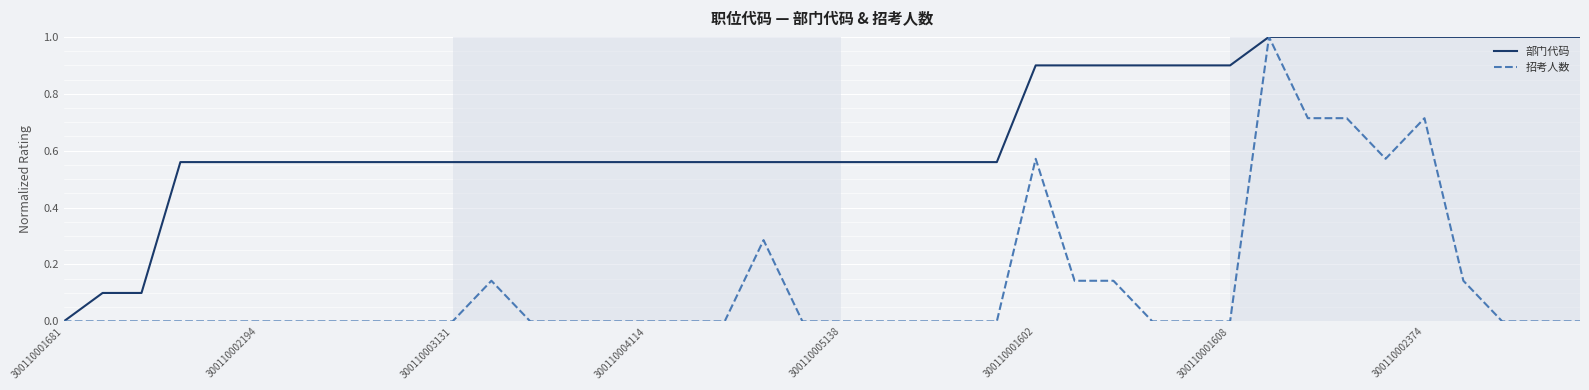

Which series has the largest total across all categories?

部门代码